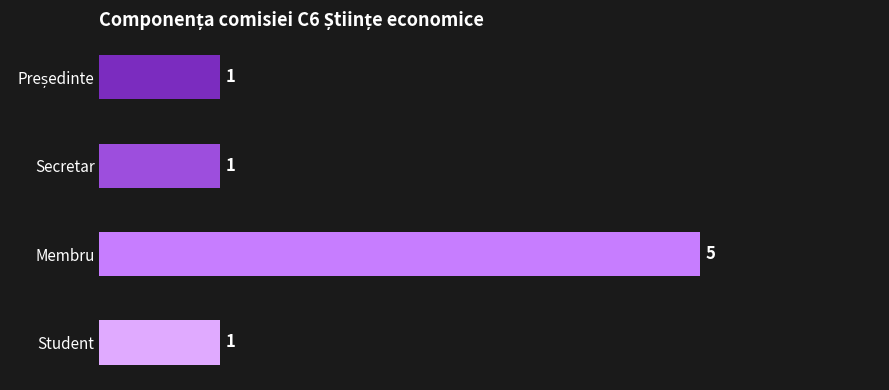

Is it true that the value at Secretar is 1?

True